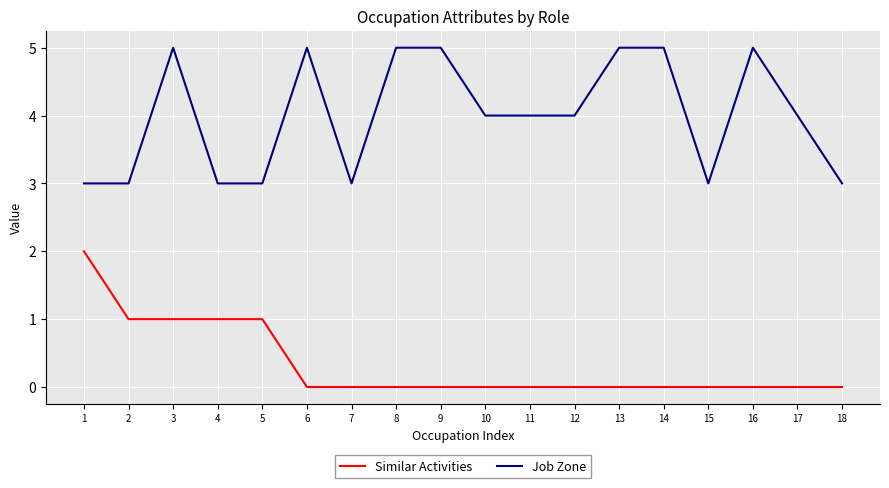

Count the number of categories in the chart.

18